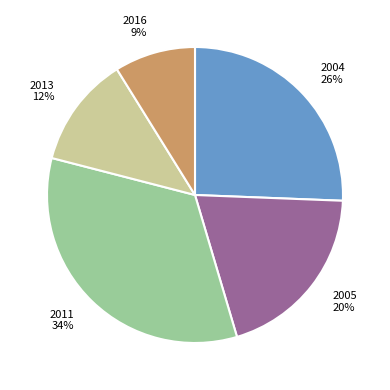

Is it true that 2011 is 46% of the pie?

False